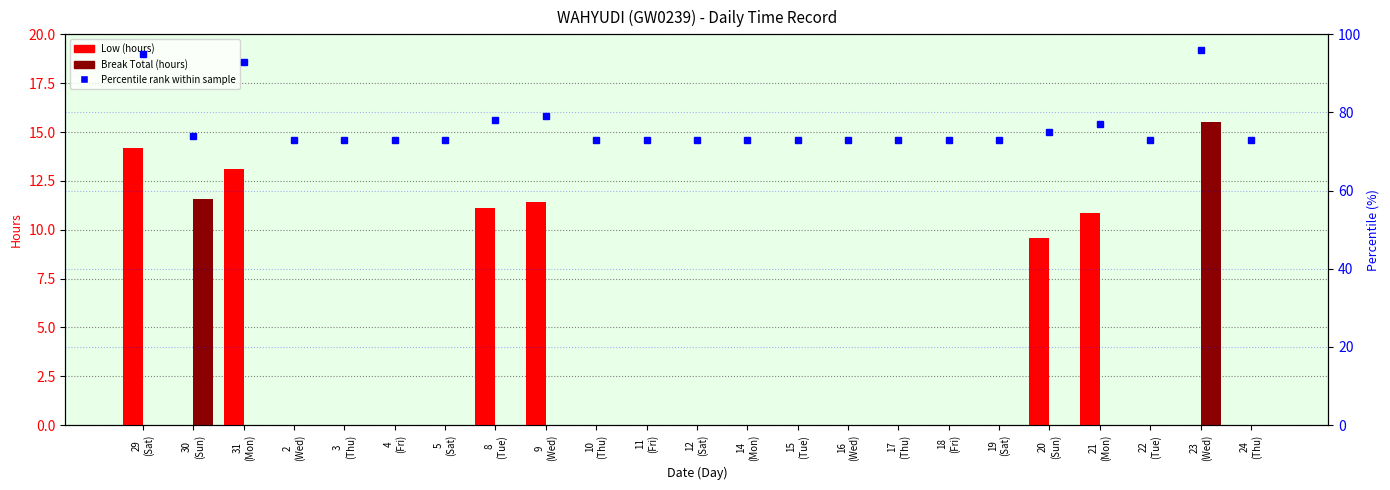

Which series has the widest spread of values?

Percentile rank within sample